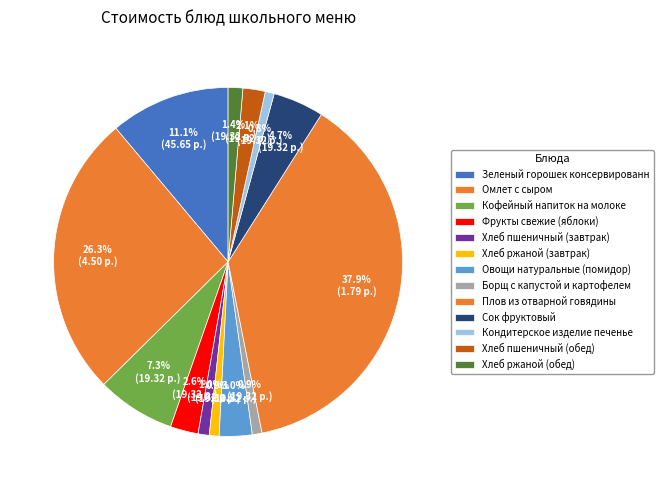

Is there any slice that represents more than half of the pie?

No